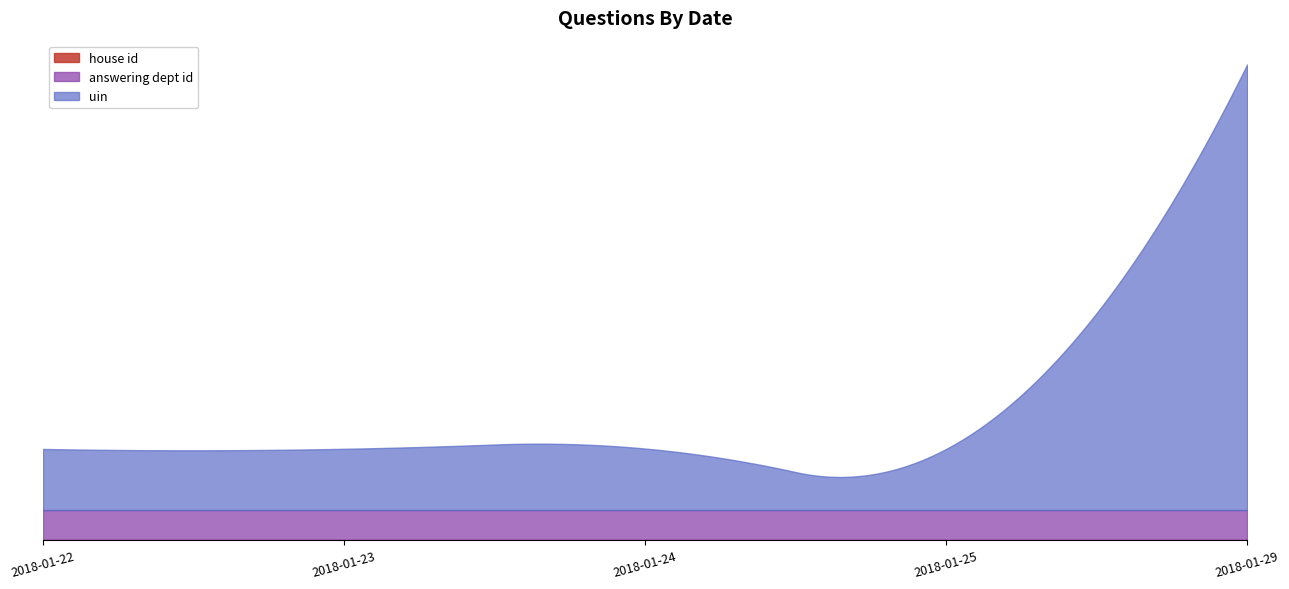

Which series has the largest range (max minus min)?

uin